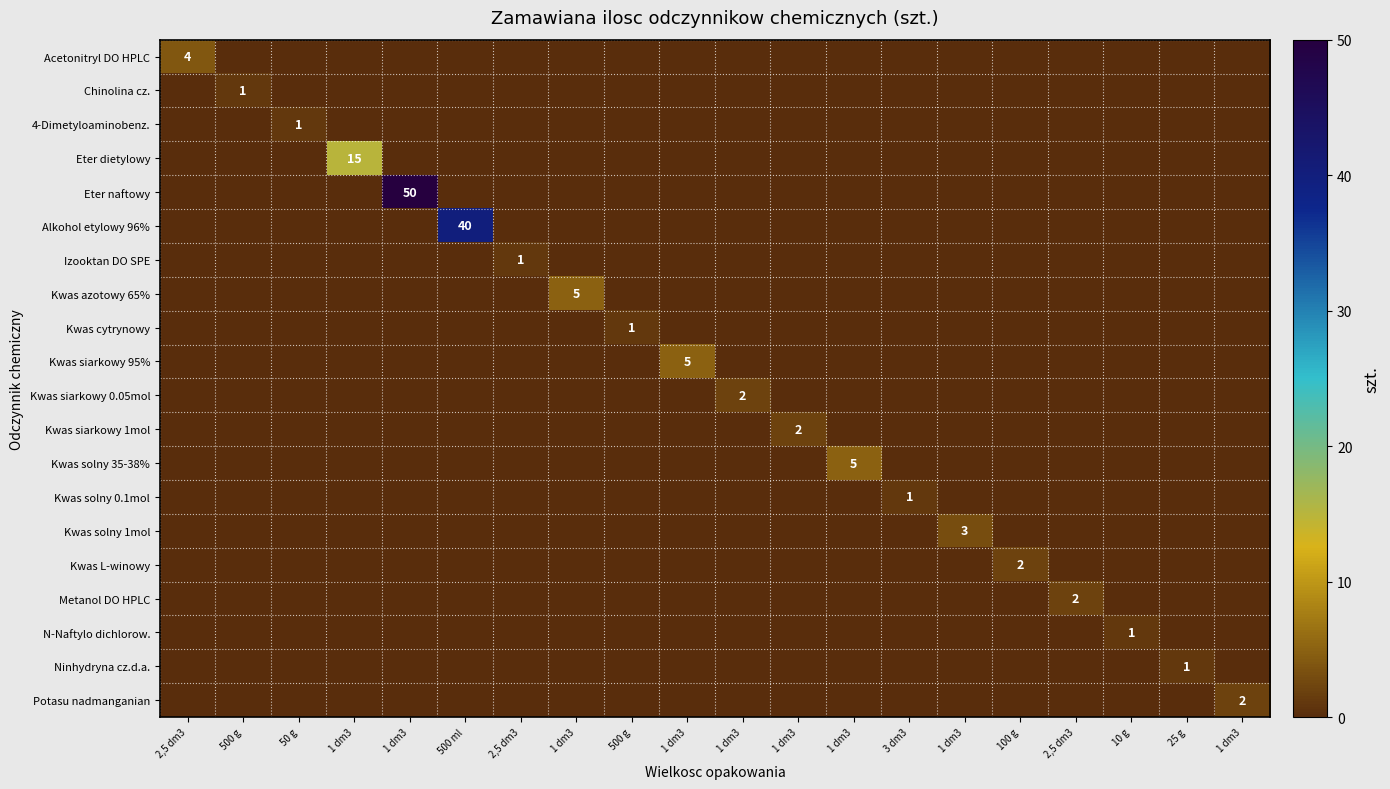

What is the difference between the highest and lowest values at 1 dm3?

15